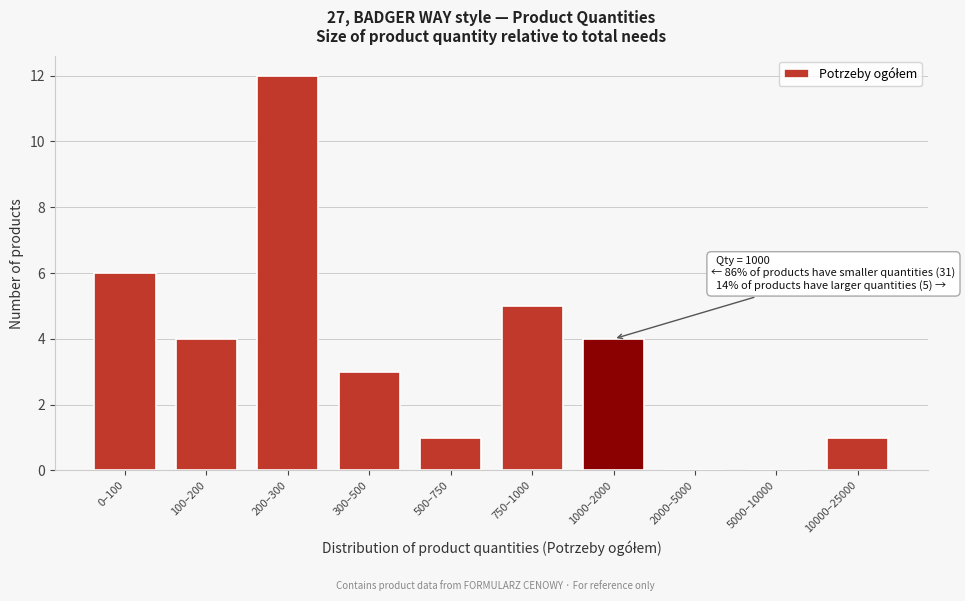

Reading left to right, transcribe all the data shown in this chart.

0–100=6	100–200=4	200–300=12	300–500=3	500–750=1	750–1000=5	1000–2000=4	2000–5000=0	5000–10000=0	10000–25000=1